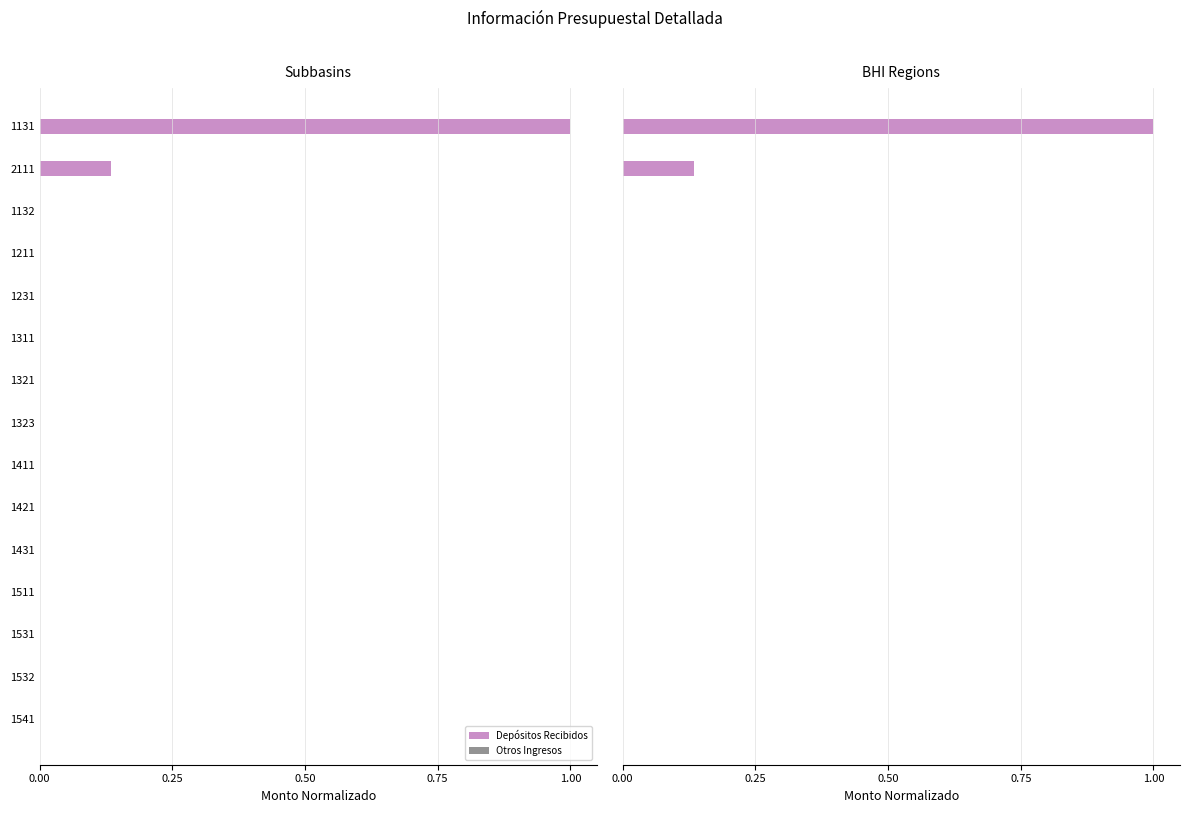

The value of Depósitos Recibidos at 1.00 is 0.0. True or false?

True